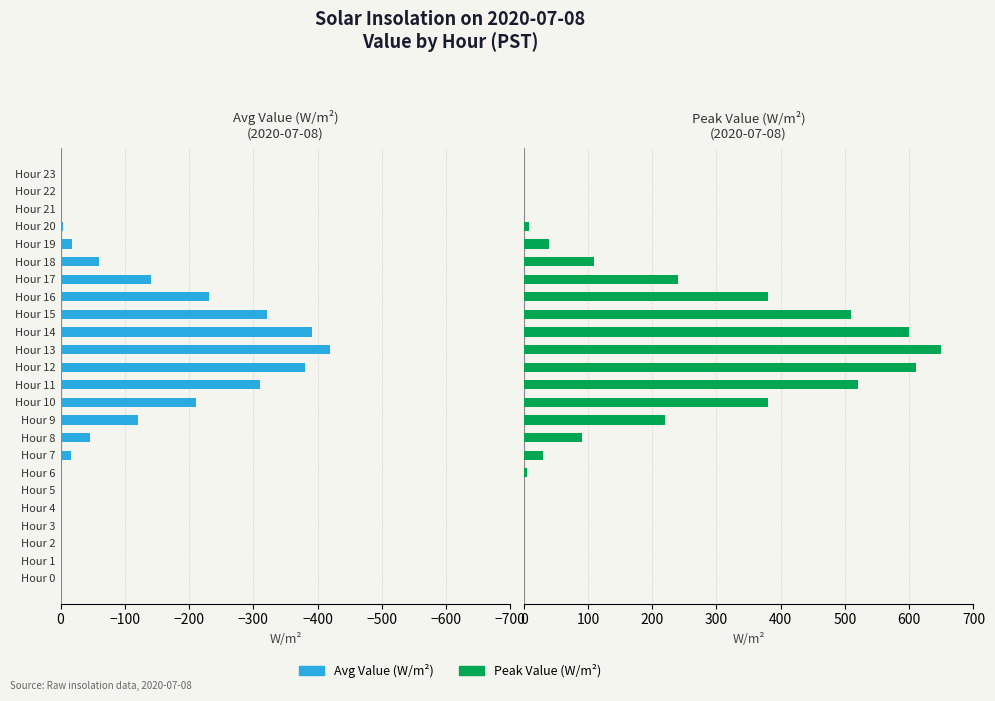

Which series has the largest total across all categories?

Peak Value (W/m2)